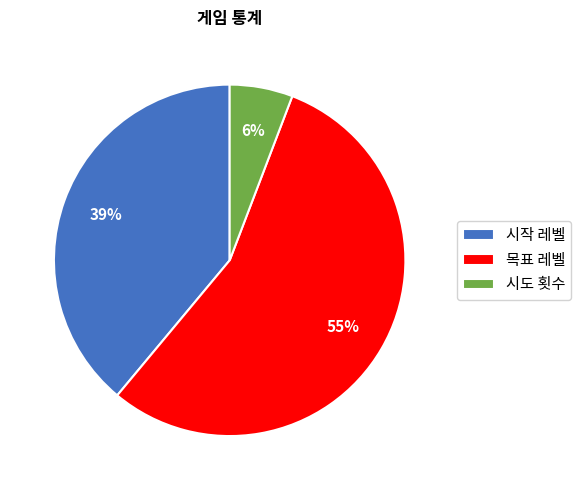

How many slices are in this pie chart?

3